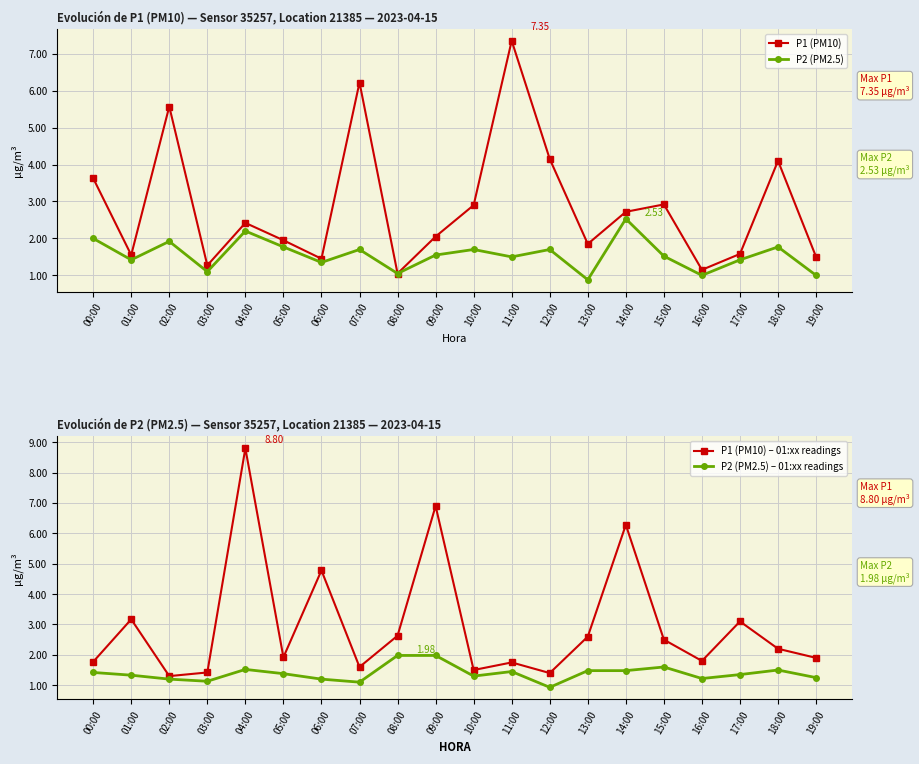

What is the difference between the highest and lowest values at 04:00?

7.3